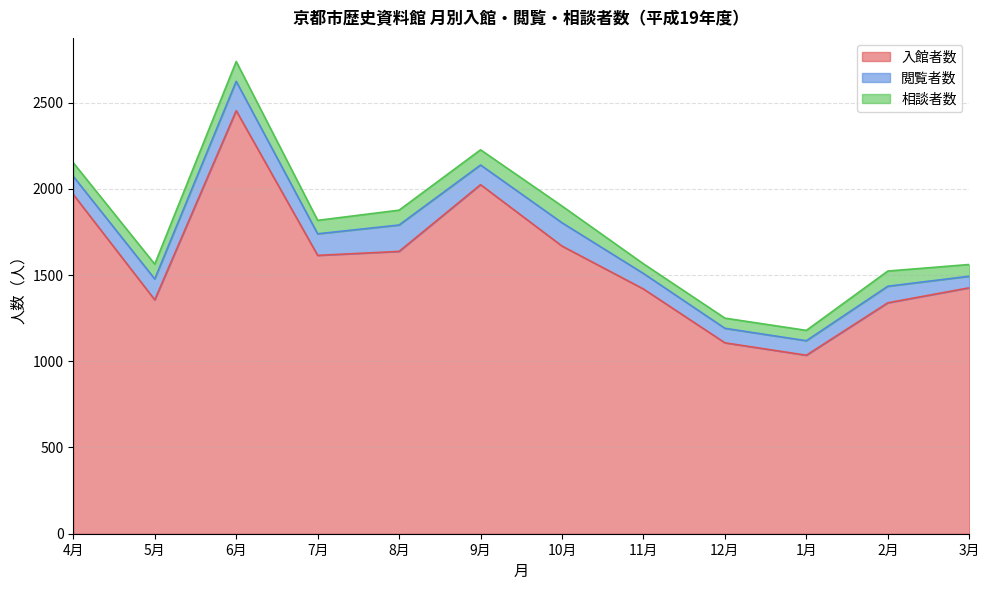

How many times do 相談者数 and 閲覧者数 cross each other?

1